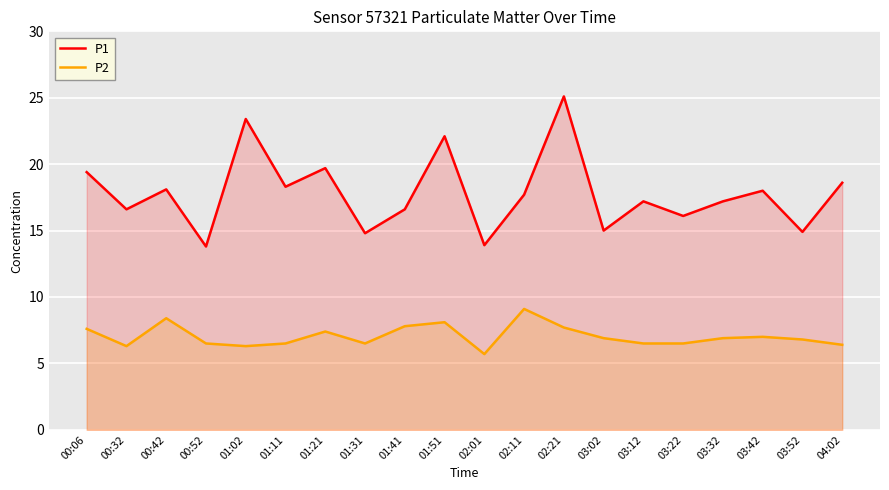

What position from the right is 02:01?

10